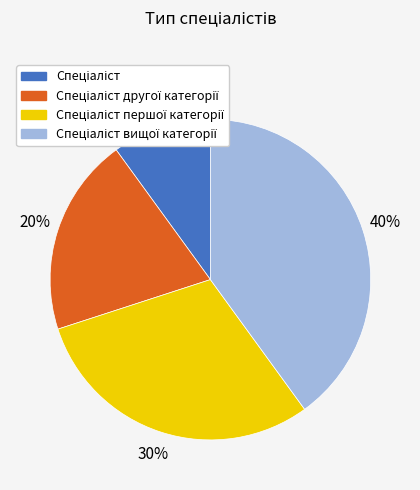

To the nearest percent, what is the difference between the largest and smallest slice percentages?

30%